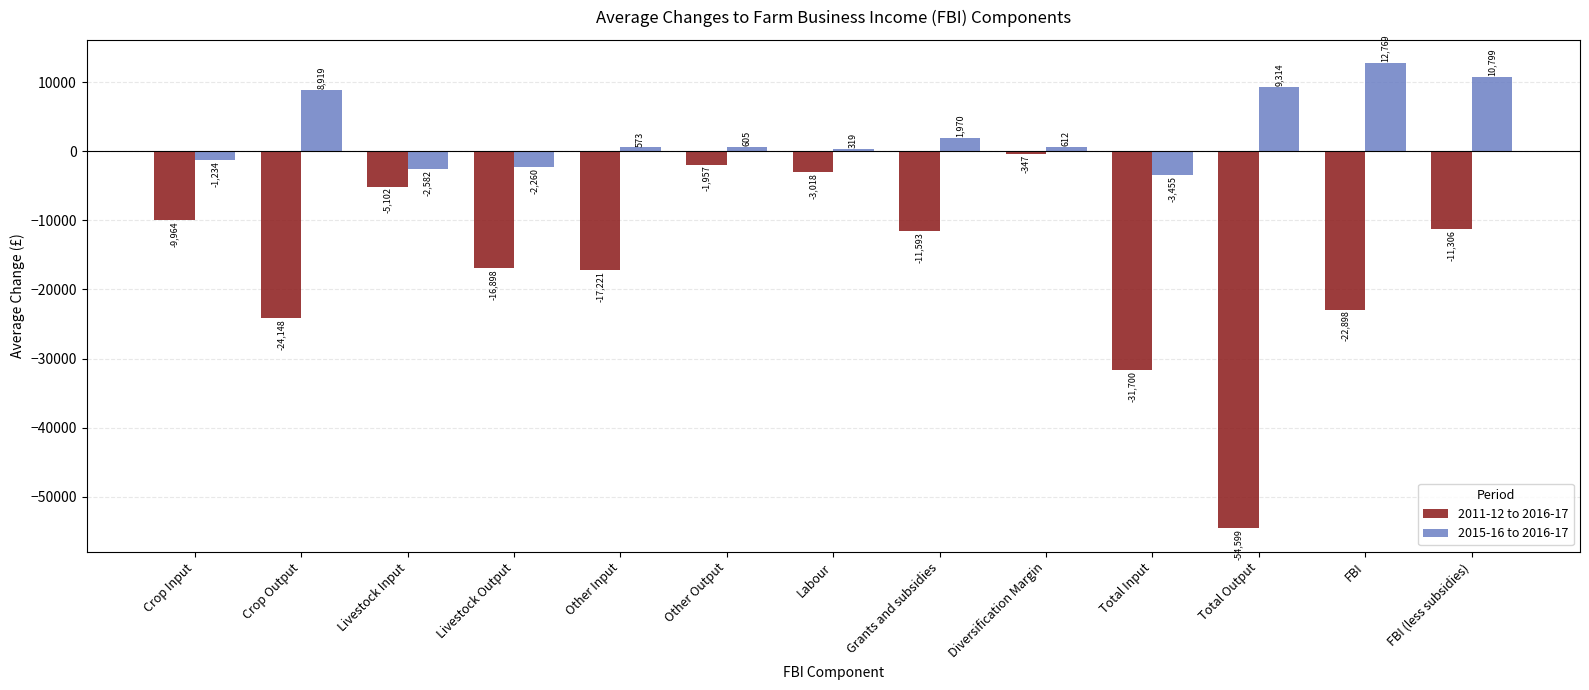

What is the highest value of the 2011-12 to 2016-17 series?

-346.5